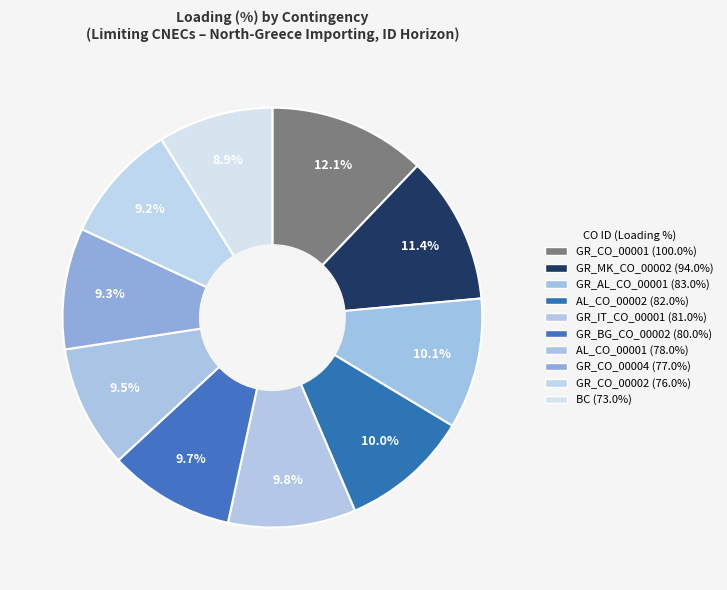

To the nearest percent, what is the average slice percentage?

10%